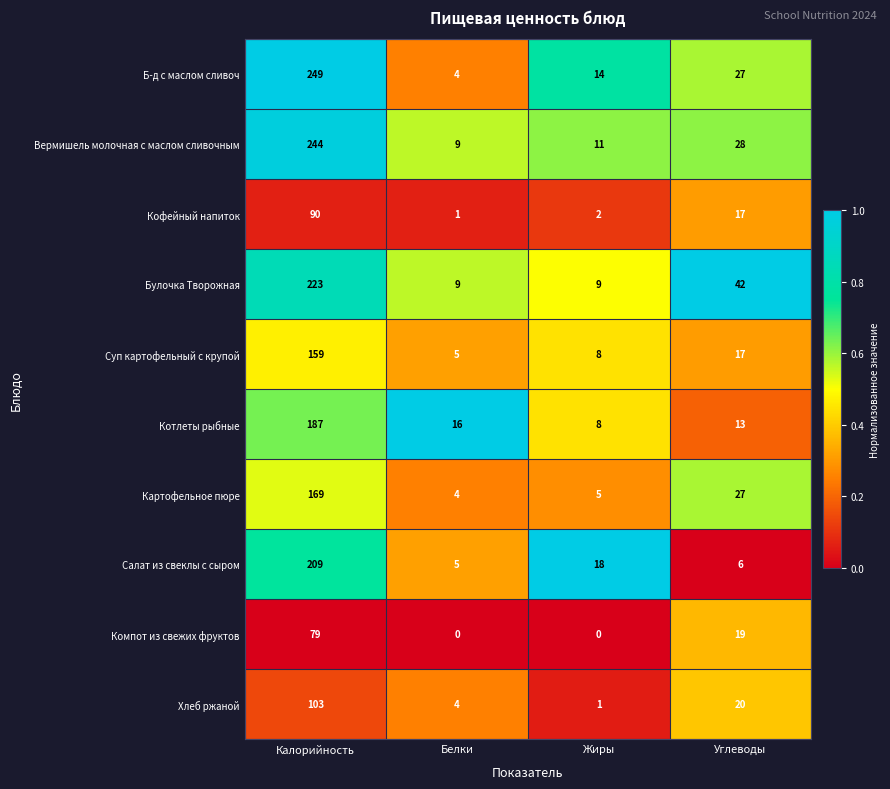

Which series changed the most between Белки and Жиры?

Салат из свеклы с сыром